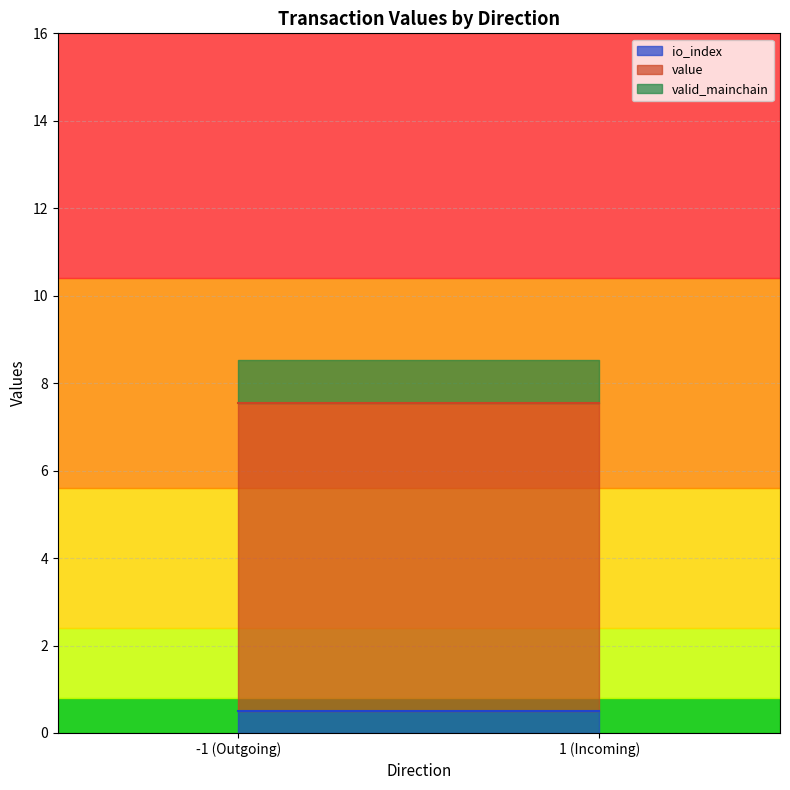

Is this an area chart (filled region under the line)?

No